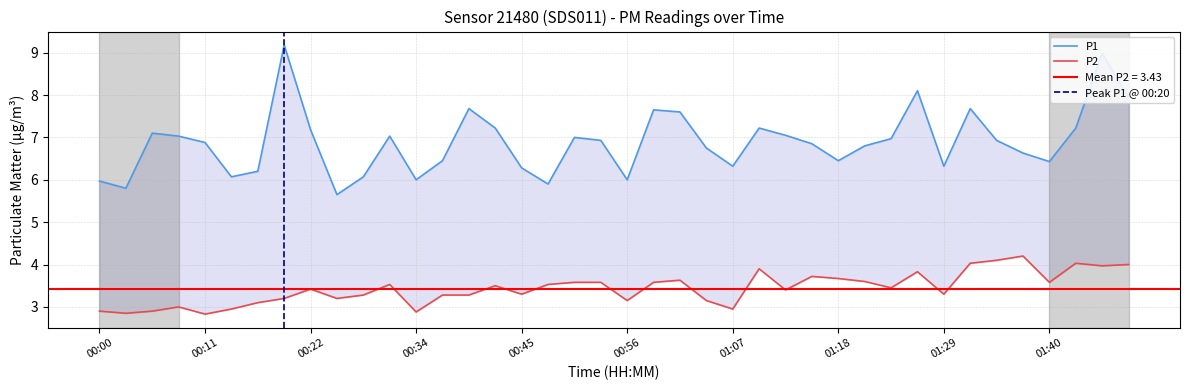

What is the sum of all P2 values?

137.3